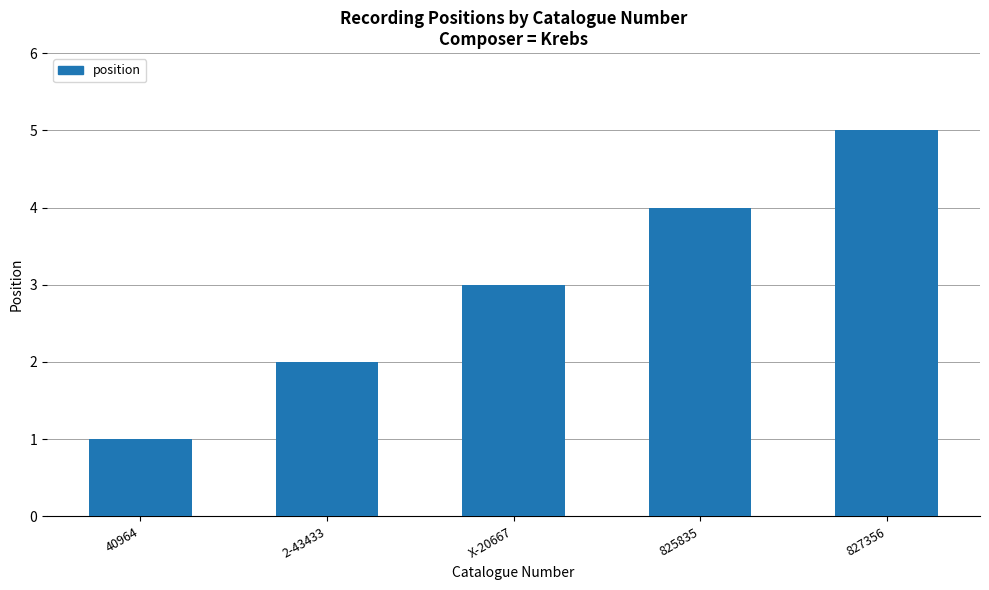

At which label is the value closest to 3?

X-20667